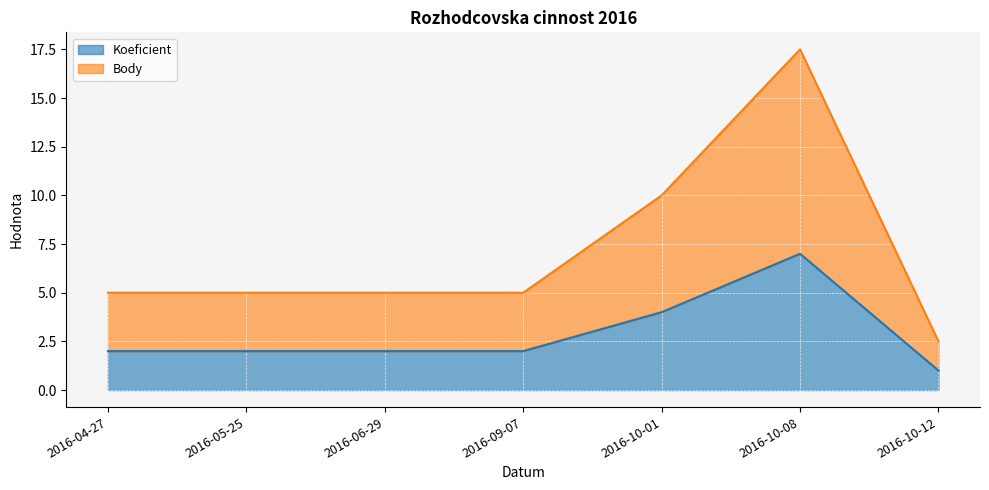

Where is the first local maximum for Koeficient?

2016-10-08